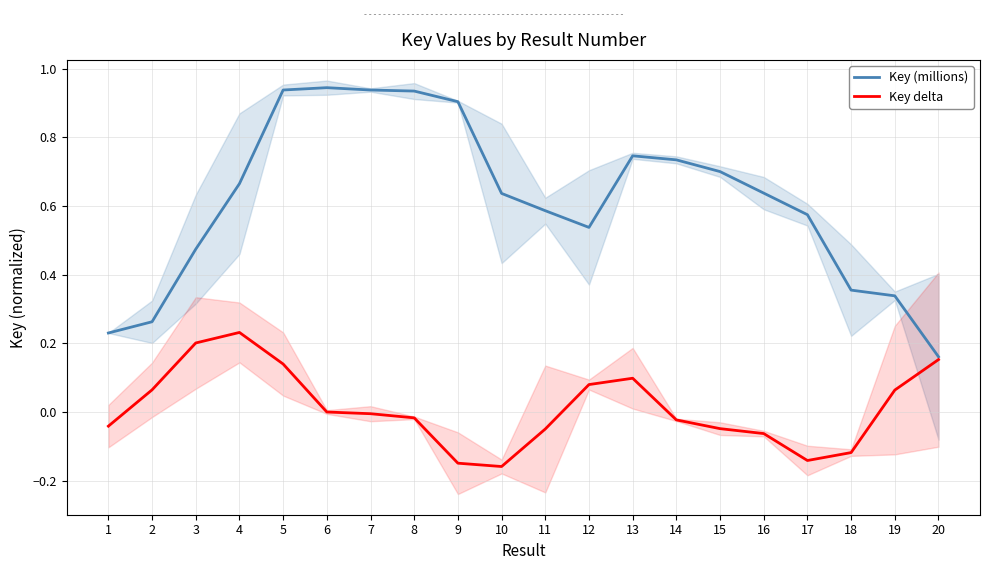

True or false: Key (millions) and Key delta cross at least once.

False